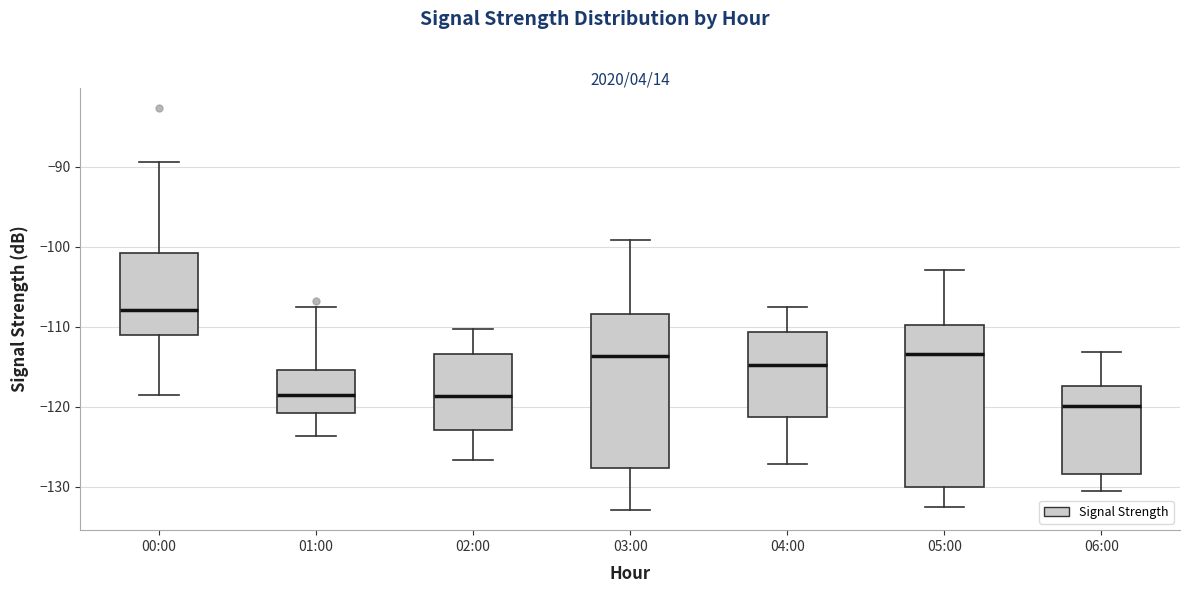

Reading left to right, transcribe this box plot: for each box, give where its median line is, the range the box spans, and where its two whiskers end, as read against the y-axis. The values are not printed on the chart, so give them approximately, as read against the axis.

00:00: median -108, box -111 to -101, whiskers -118 to -89
01:00: median -118, box -121 to -115, whiskers -124 to -107
02:00: median -119, box -123 to -113, whiskers -127 to -110
03:00: median -114, box -128 to -108, whiskers -133 to -99
04:00: median -115, box -121 to -111, whiskers -127 to -107
05:00: median -113, box -130 to -110, whiskers -132 to -103
06:00: median -120, box -128 to -117, whiskers -130 to -113